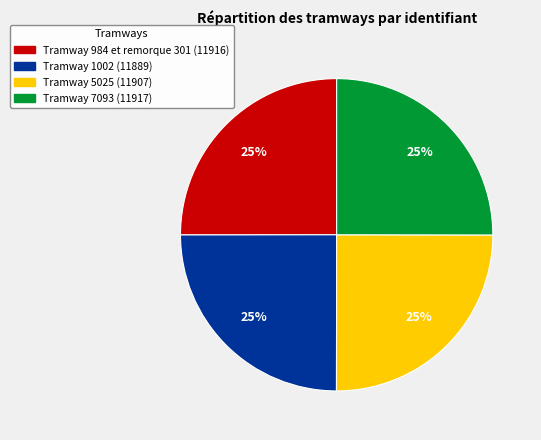

To the nearest percent, what is the average slice percentage?

25%